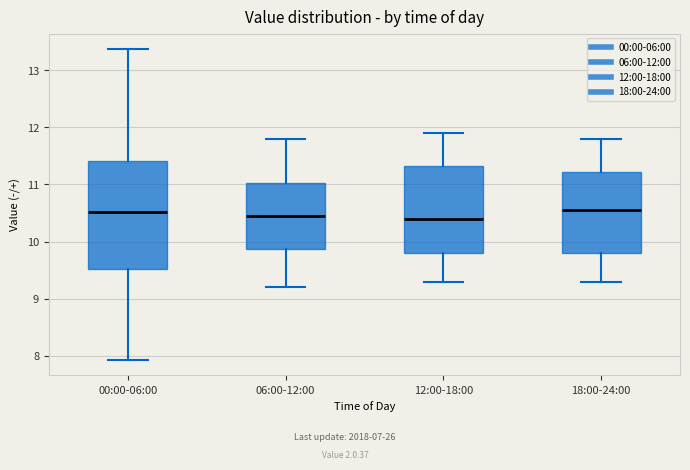

Where does the upper whisker of the box for 12:00-18:00 end on the y-axis? The values are not printed on the chart, so give them approximately, as read against the axis.

11.9